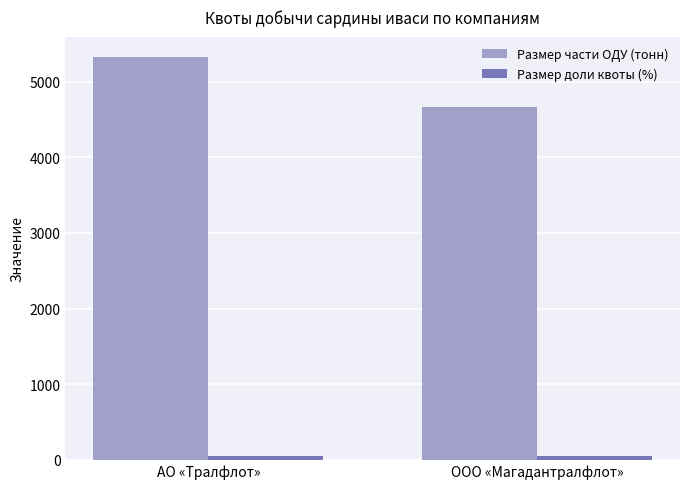

What is the sum of all Размер части ОДУ (тонн) values?

10000.0